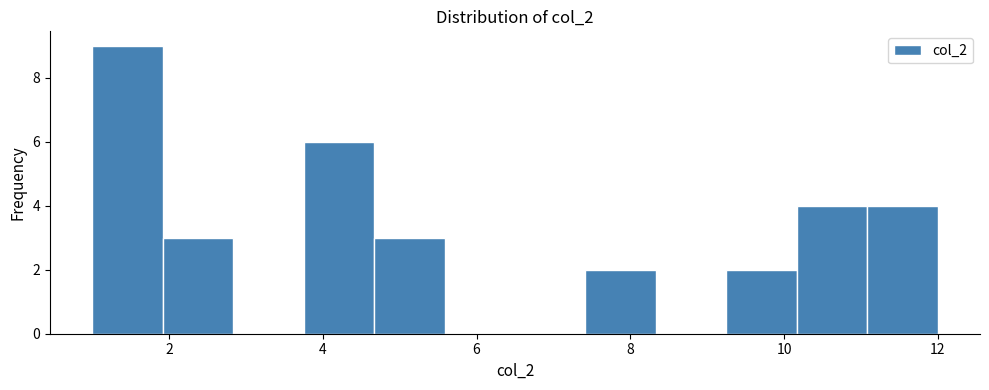

What is the height of the bar covering 9.2 to 10.2 on the x-axis? Neither the bar edges nor the heights are printed on the chart, so give them approximately, as read against the axes.

2